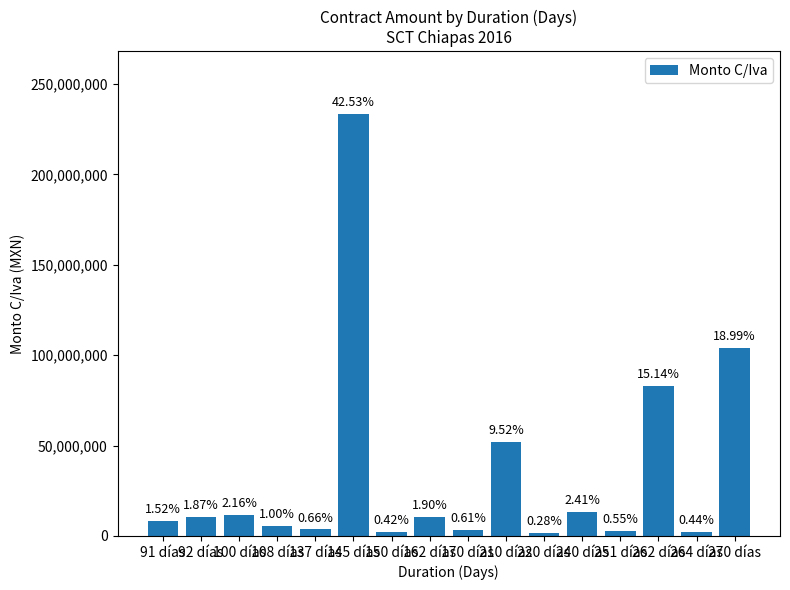

How many bars are there in total?

16